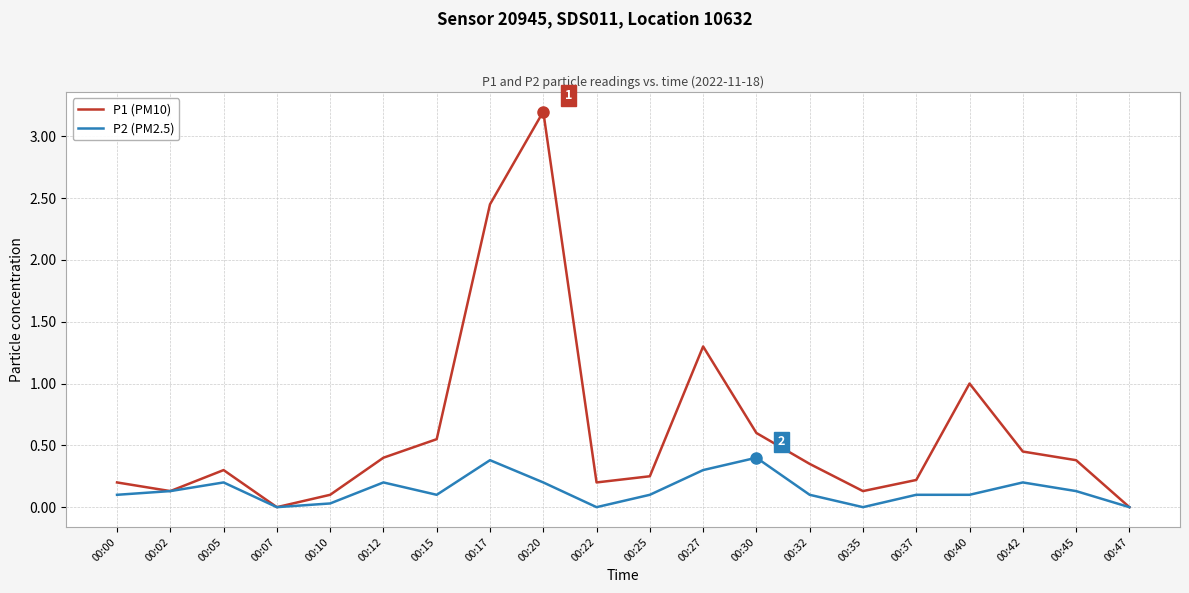

Rank the series at 00:45 from highest to lowest value.

P1 (PM10), P2 (PM2.5)